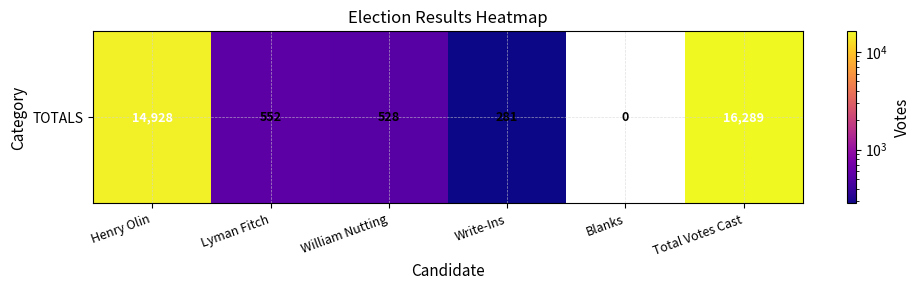

What is the greatest value displayed?

16289